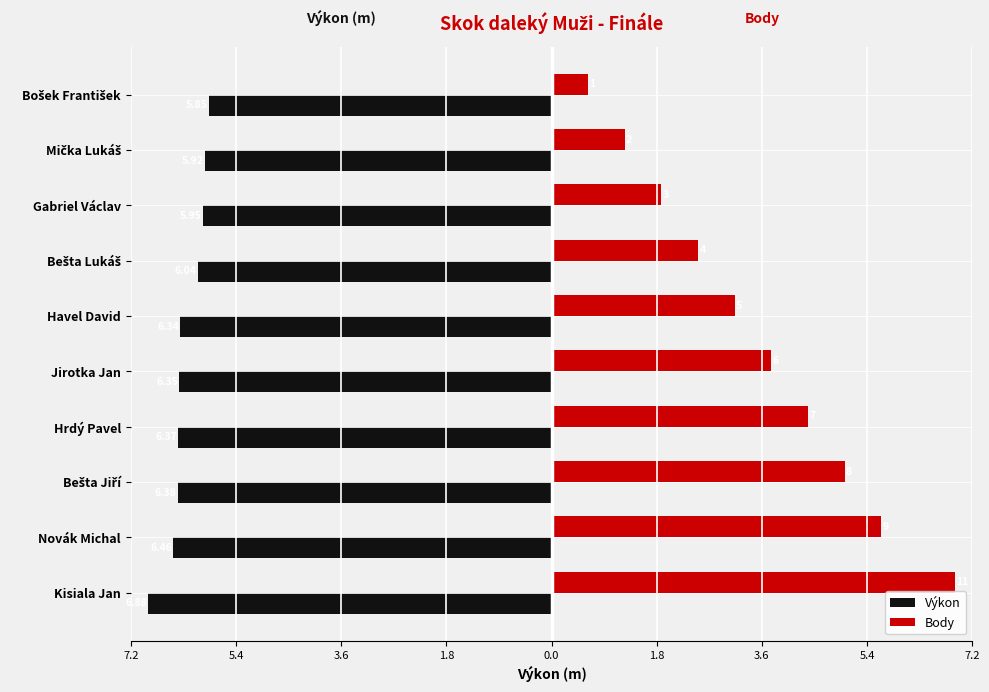

What are all the series names shown in the legend?

Výkon, Body